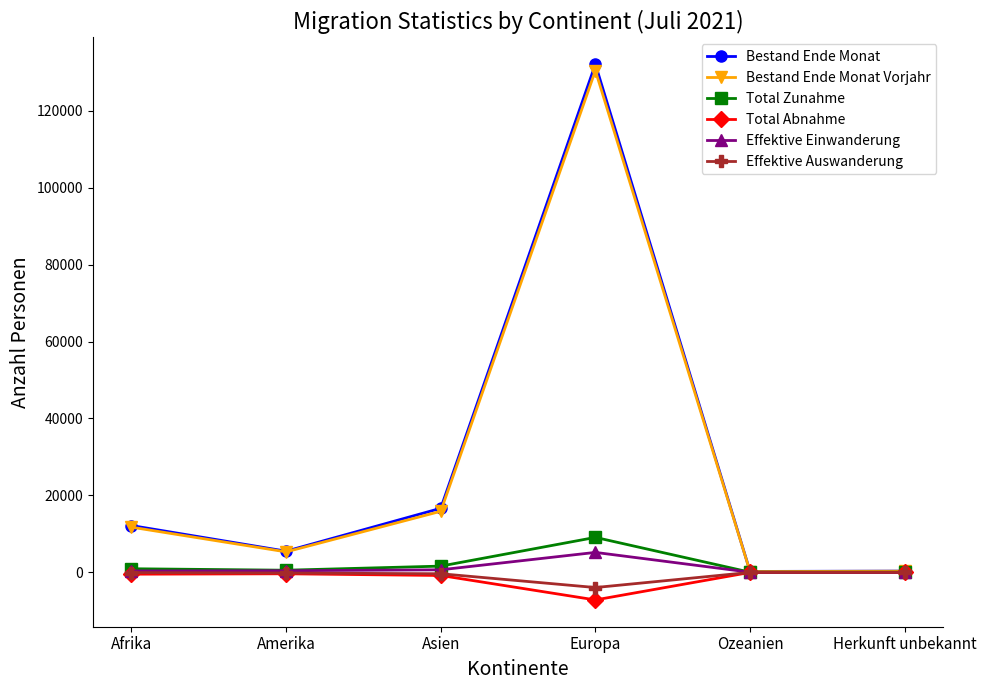

What is the greatest value displayed?

132101